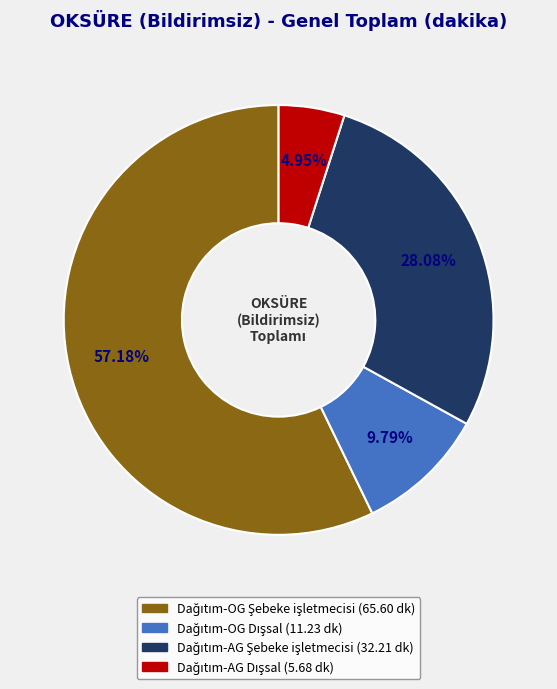

Does any single category account for the majority?

Yes